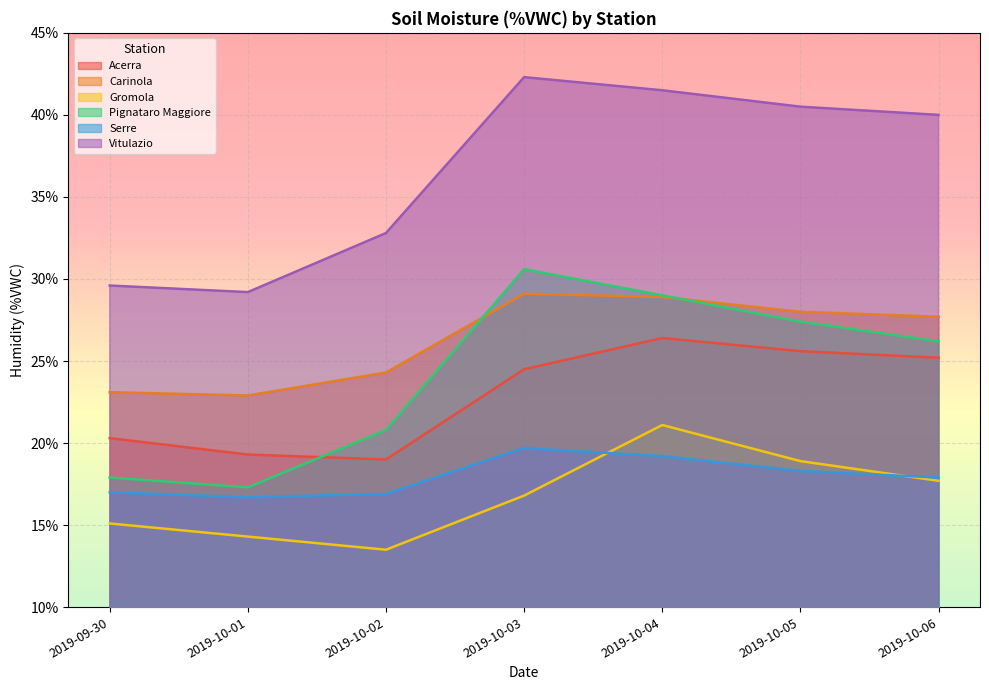

At which category is the sum across all series the highest?

2019-10-04